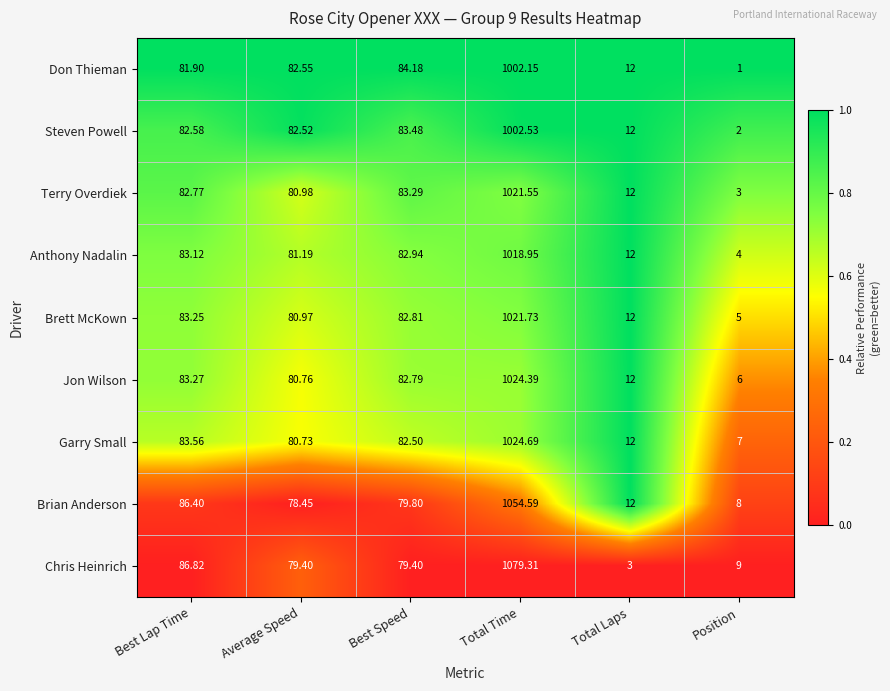

Which series has the largest total across all categories?

Chris Heinrich